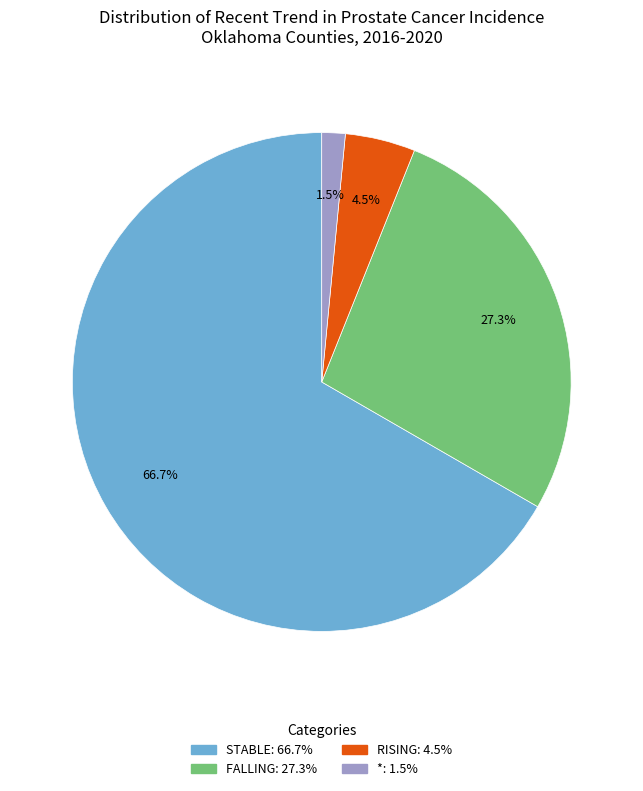

Is there a majority slice in this chart?

Yes